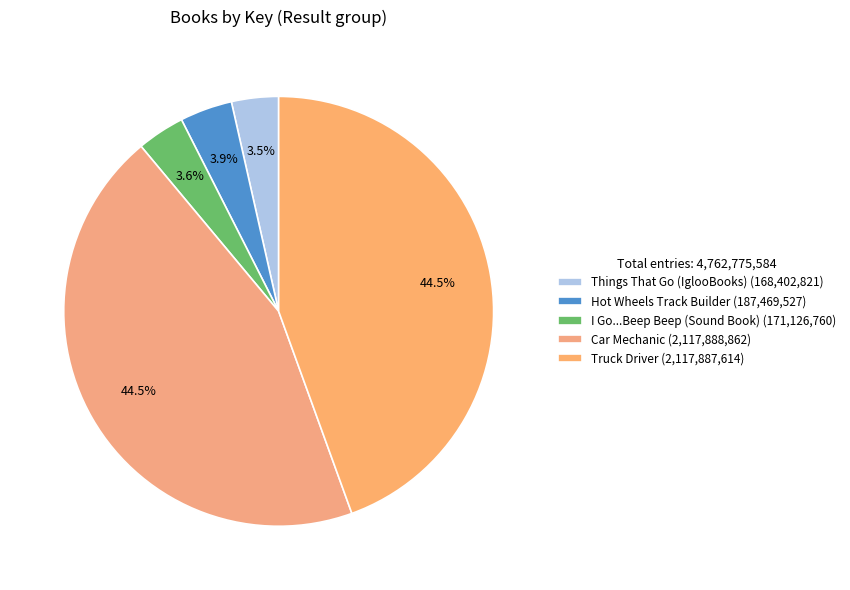

Rank the categories by value from lowest to highest.

Things That Go (IglooBooks), I Go...Beep Beep (Sound Book), Hot Wheels Track Builder, Truck Driver, Car Mechanic